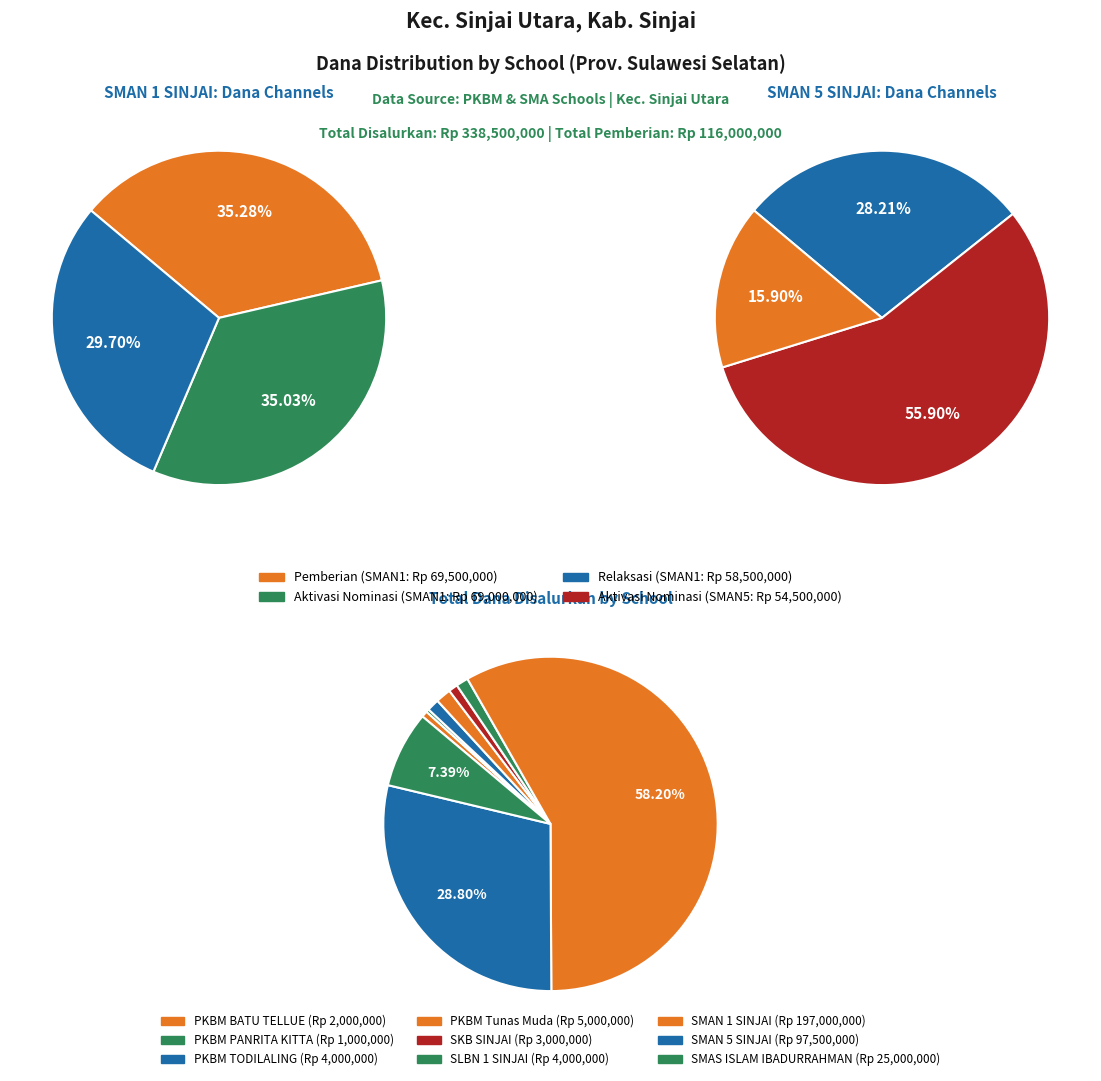

To the nearest percent, what percentage of the pie is 5?

1%